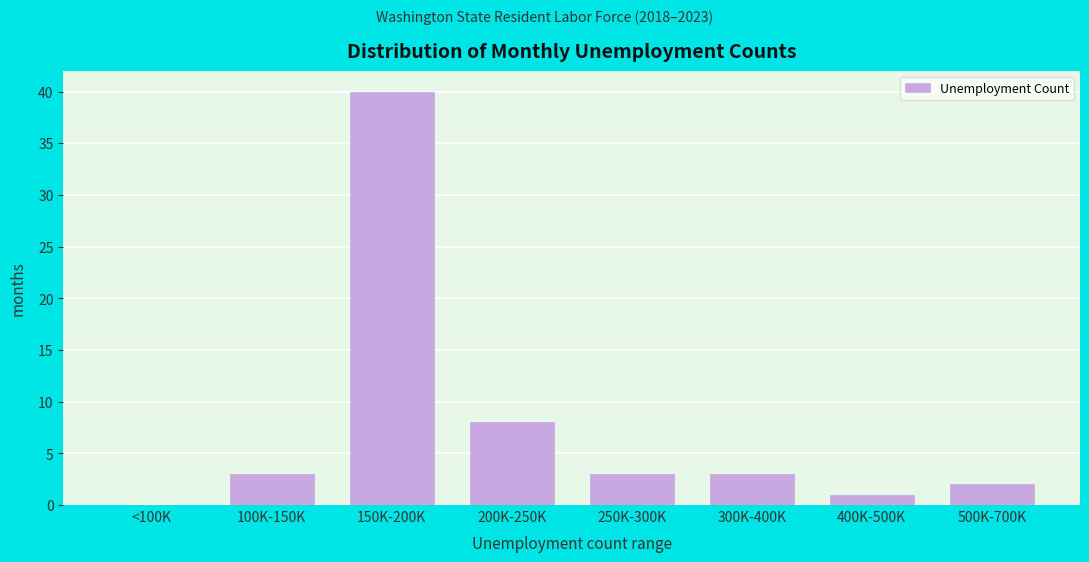

Reading left to right, what are all the values shown in this chart?

<100K=0	100K-150K=3	150K-200K=40	200K-250K=8	250K-300K=3	300K-400K=3	400K-500K=1	500K-700K=2